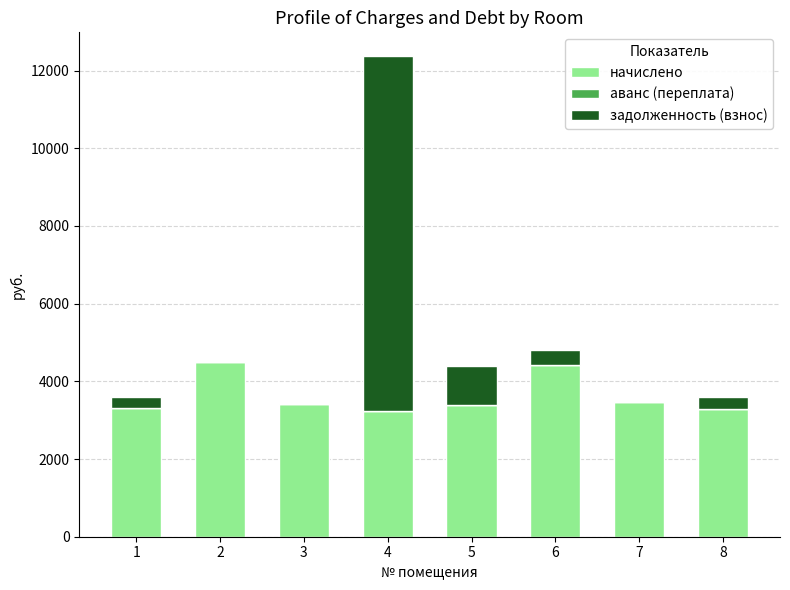

What is the total value across all series at 4?

12367.6